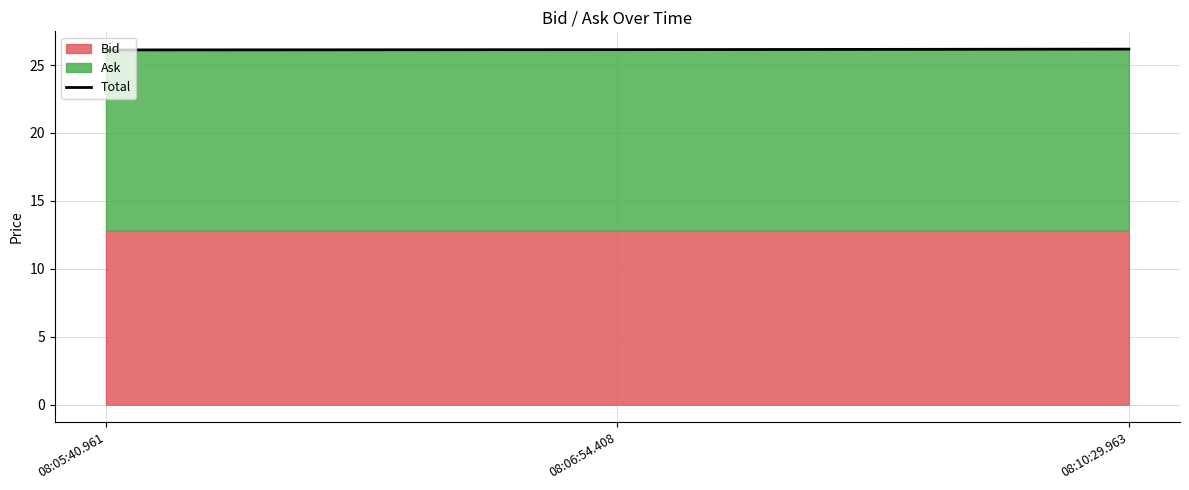

How many lines are shown in the chart?

1